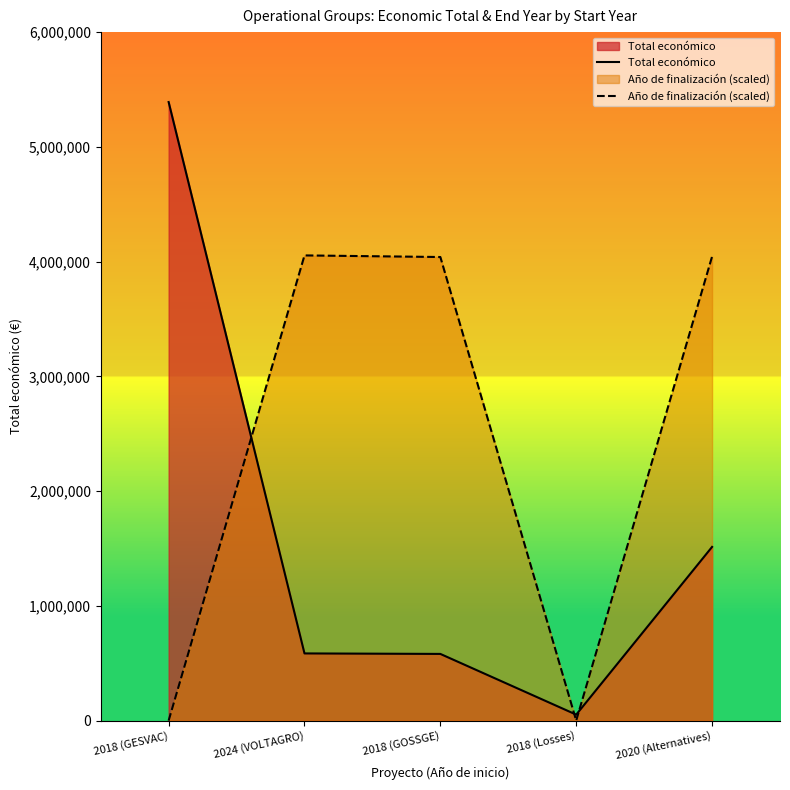

At how many categories does at least one series exceed 1992426?

4